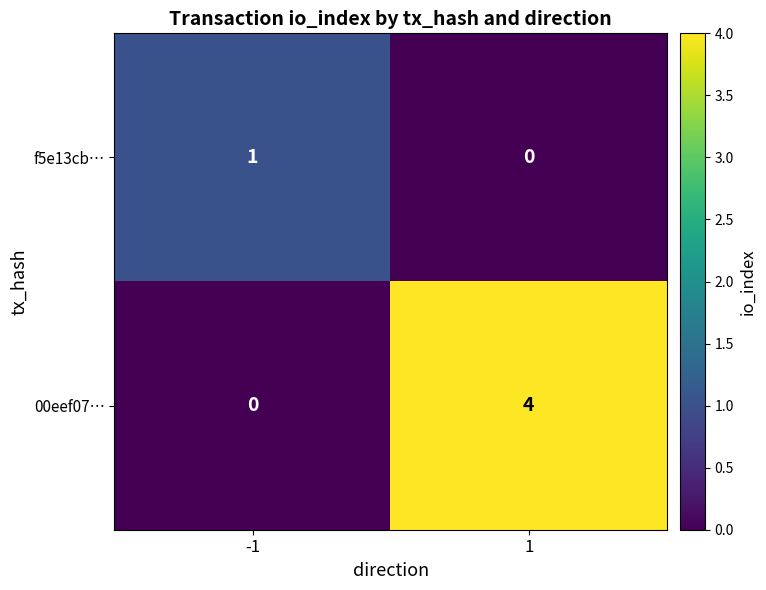

At how many categories does at least one series exceed 0?

2